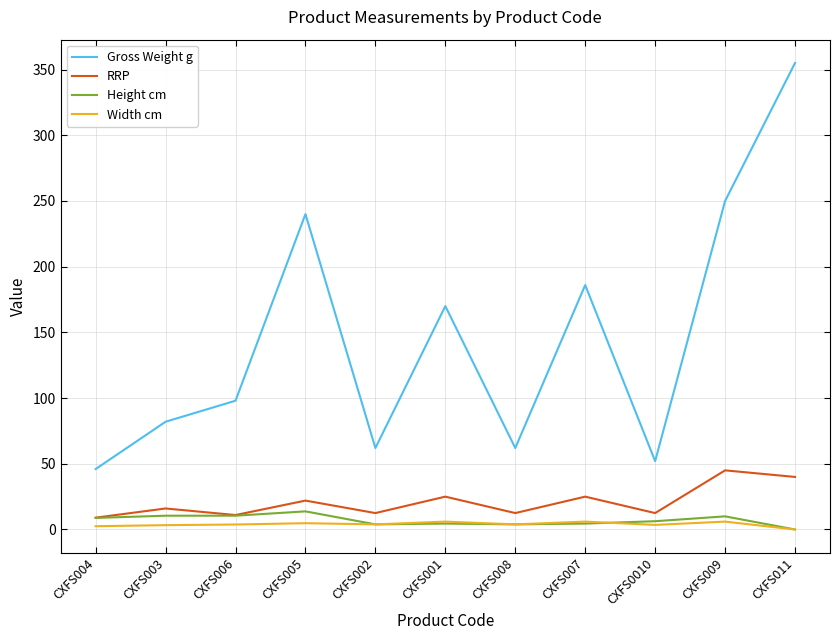

Which series has the largest range (max minus min)?

Gross Weight g